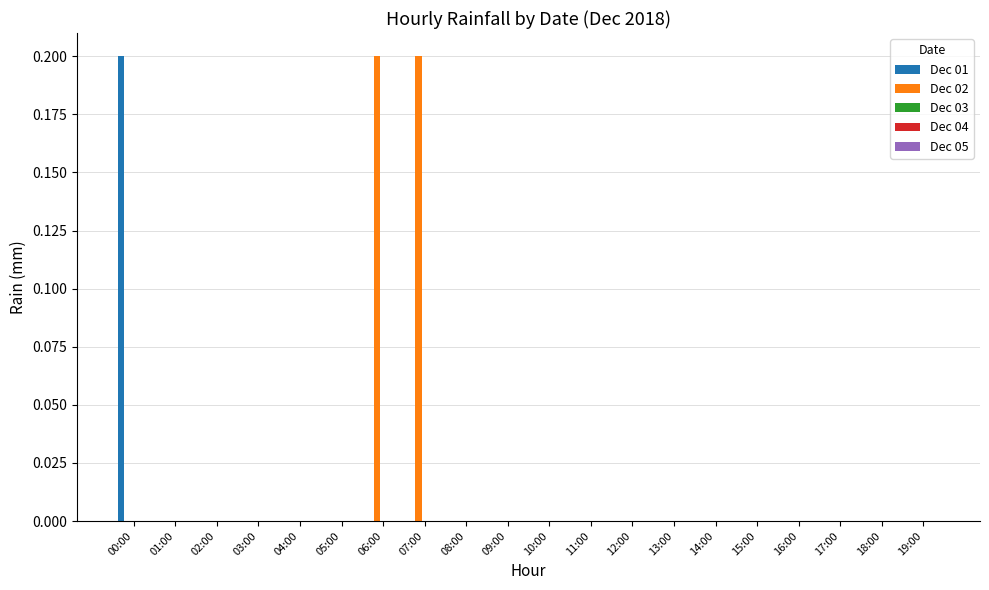

Between 00:00 and 10:00, which series saw the biggest shift?

Dec 01